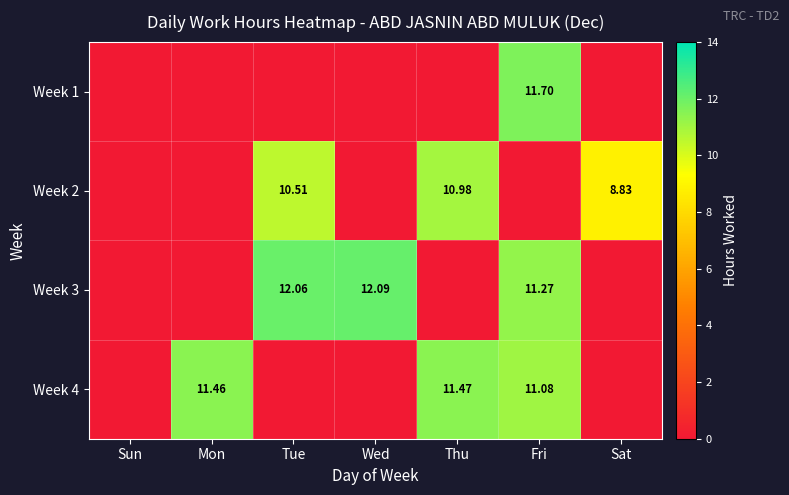

What is the maximum value for Week 3?

12.1